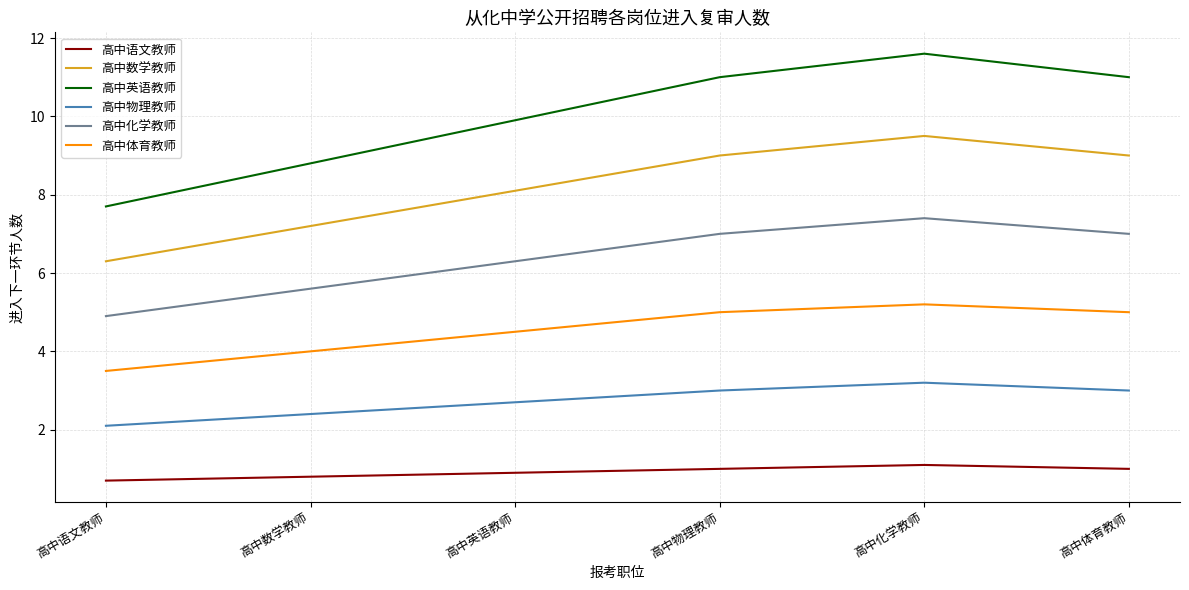

Reading left to right, what are all the values shown in this chart?

高中语文教师: 0.7	0.8	0.9	1.0	1.1	1.0
高中数学教师: 6.3	7.2	8.1	9.0	9.5	9.0
高中英语教师: 7.7	8.8	9.9	11.0	11.6	11.0
高中物理教师: 2.1	2.4	2.7	3.0	3.2	3.0
高中化学教师: 4.9	5.6	6.3	7.0	7.4	7.0
高中体育教师: 3.5	4.0	4.5	5.0	5.2	5.0